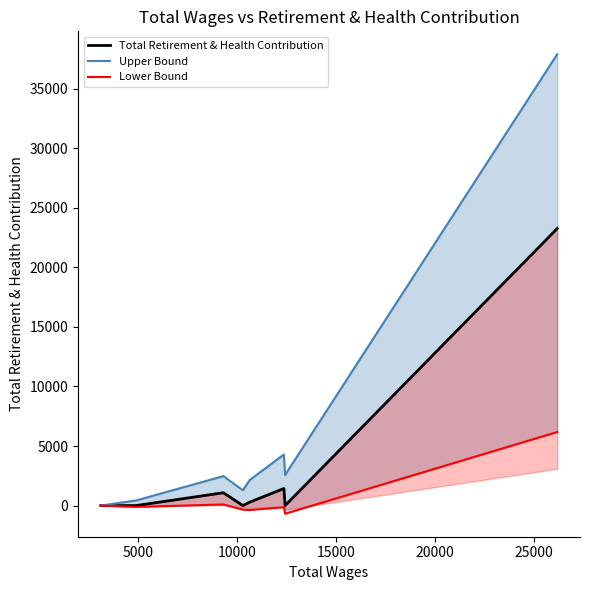

The value of Total Retirement & Health Contribution at 25000 is 2069.9. True or false?

False